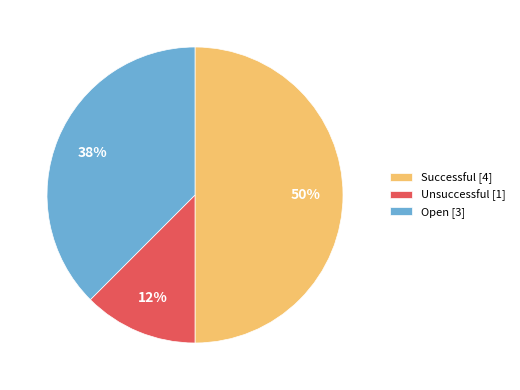

The Successful [4] slice represents 50% of the pie. True or false?

True